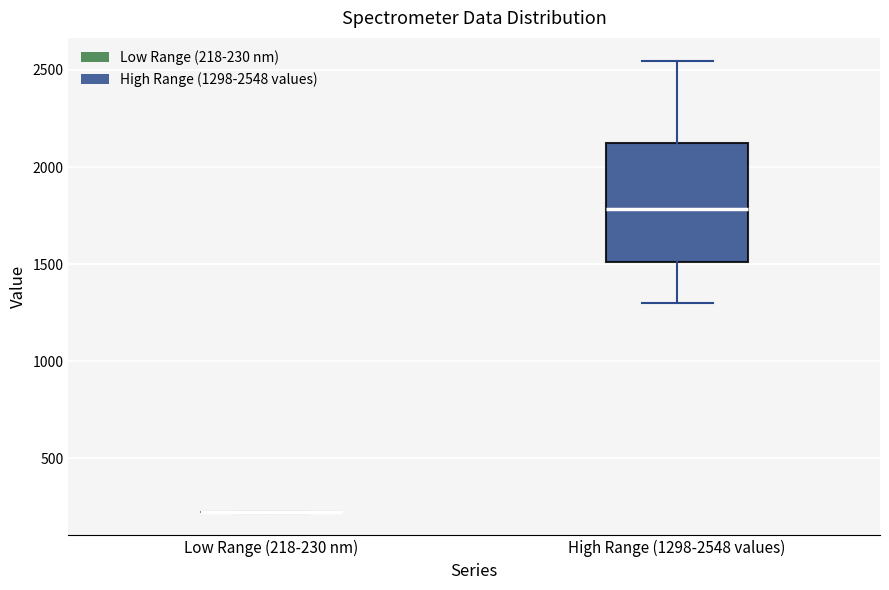

Which box is the tallest, from its lower edge to its upper edge?

High Range (1298-2548 values)